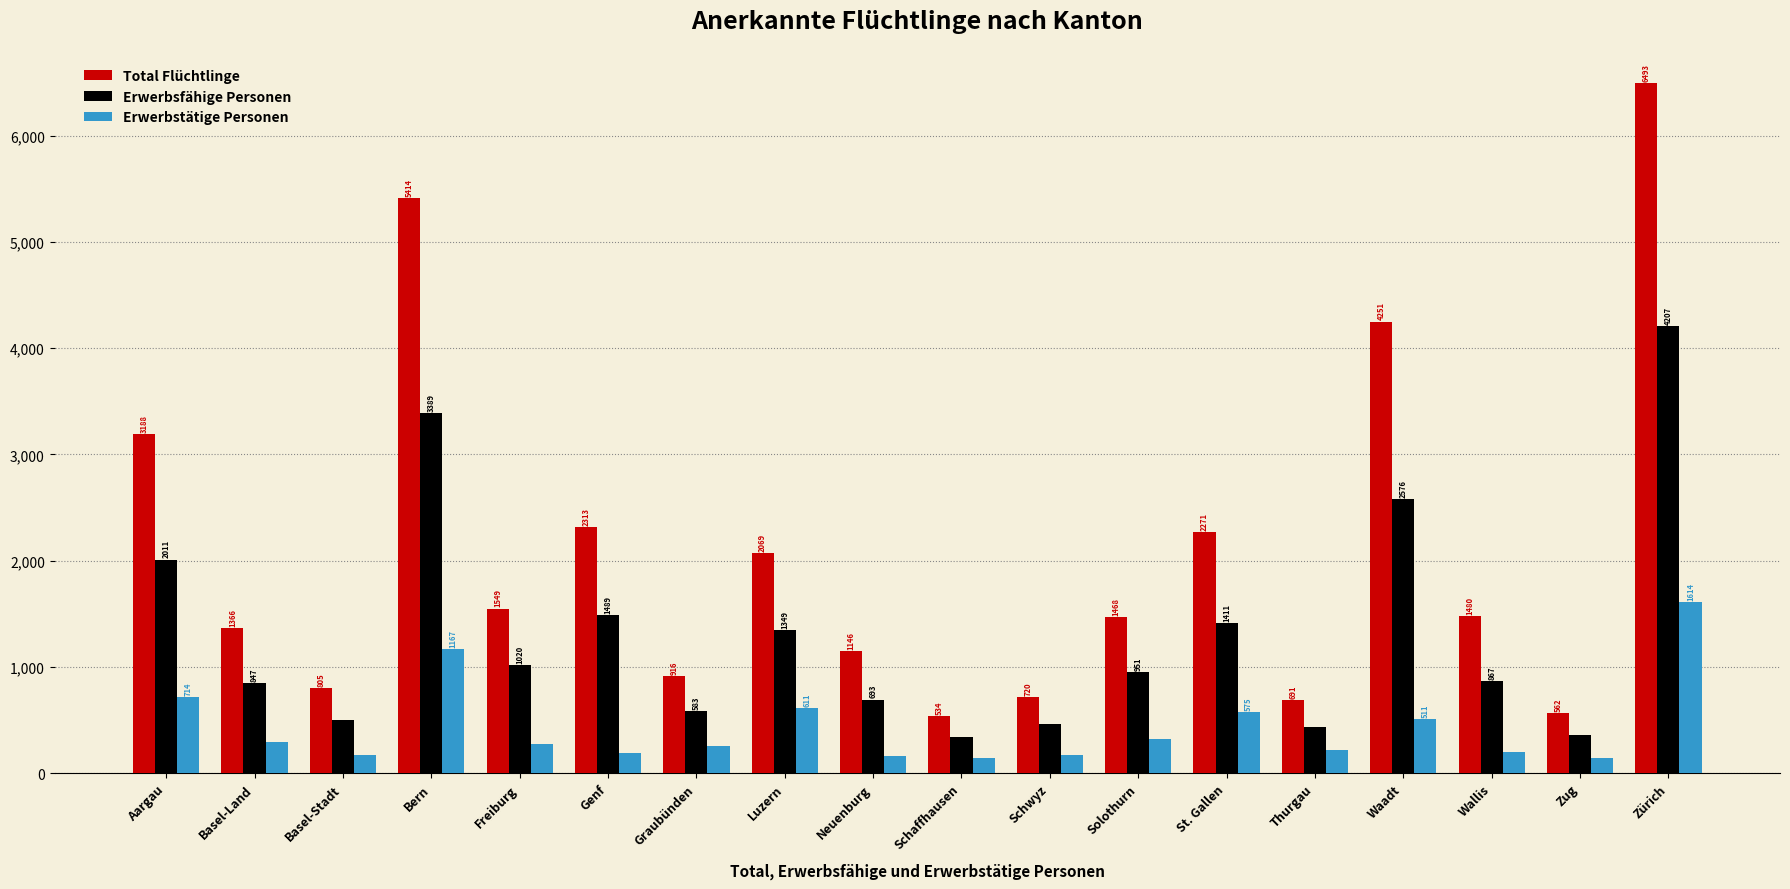

What is the highest value of the Erwerbstätige Personen series?

1614